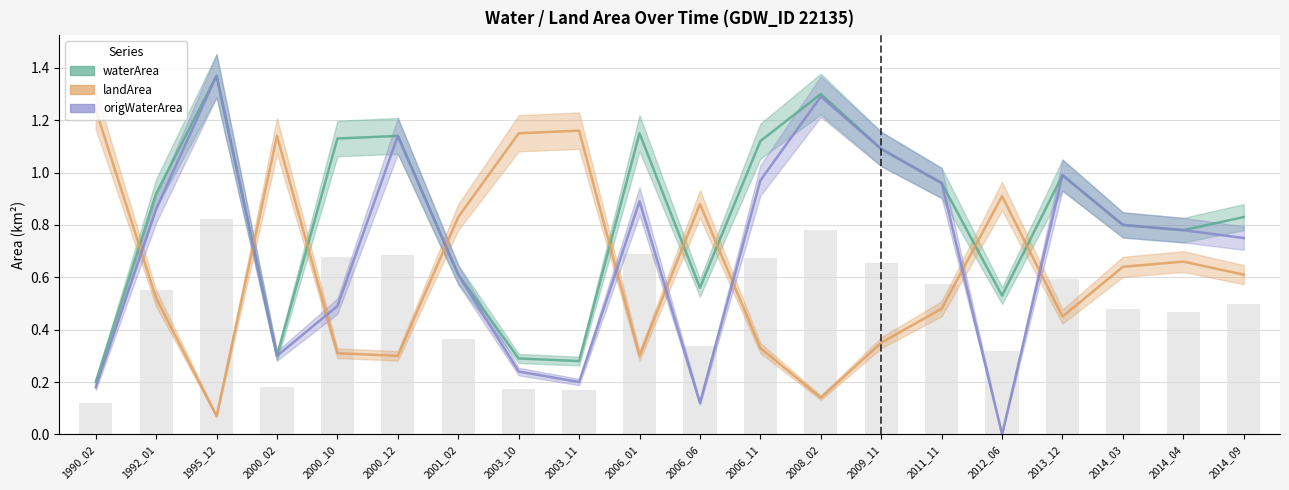

Which series changed the most between 2008_02 and 2013_12?

waterArea